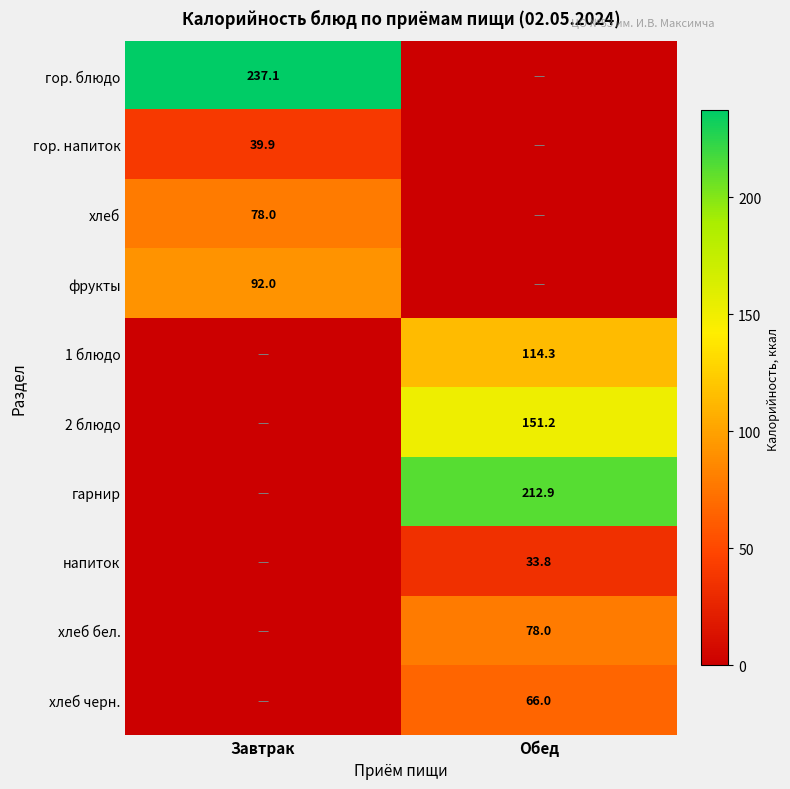

Is it true that гор. блюдо equals 390.2 at Завтрак?

False